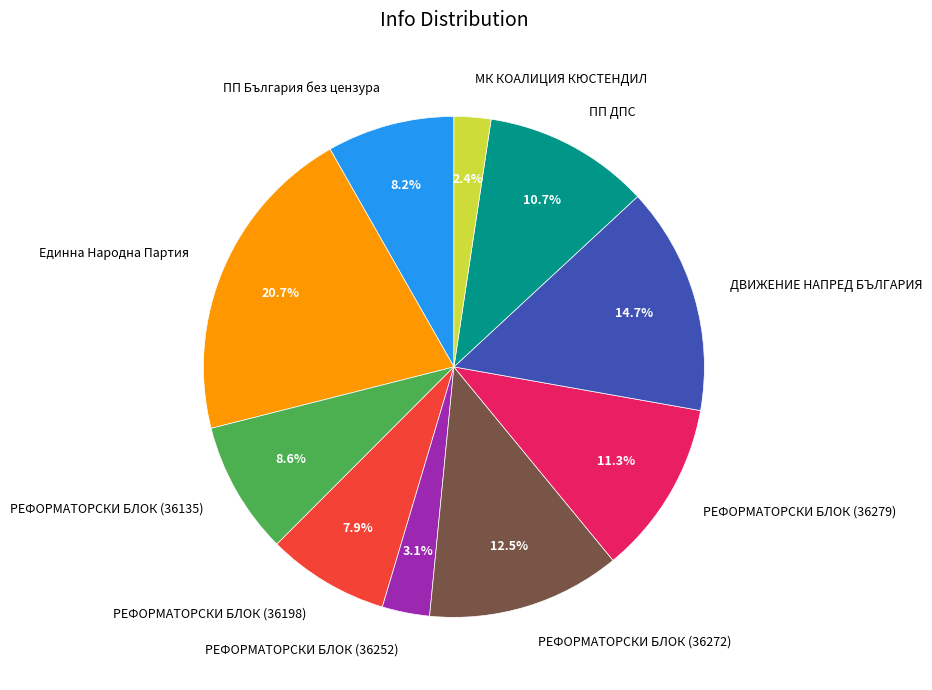

How much of the chart is everything except РЕФОРМАТОРСКИ БЛОК (36279)?

88.7%